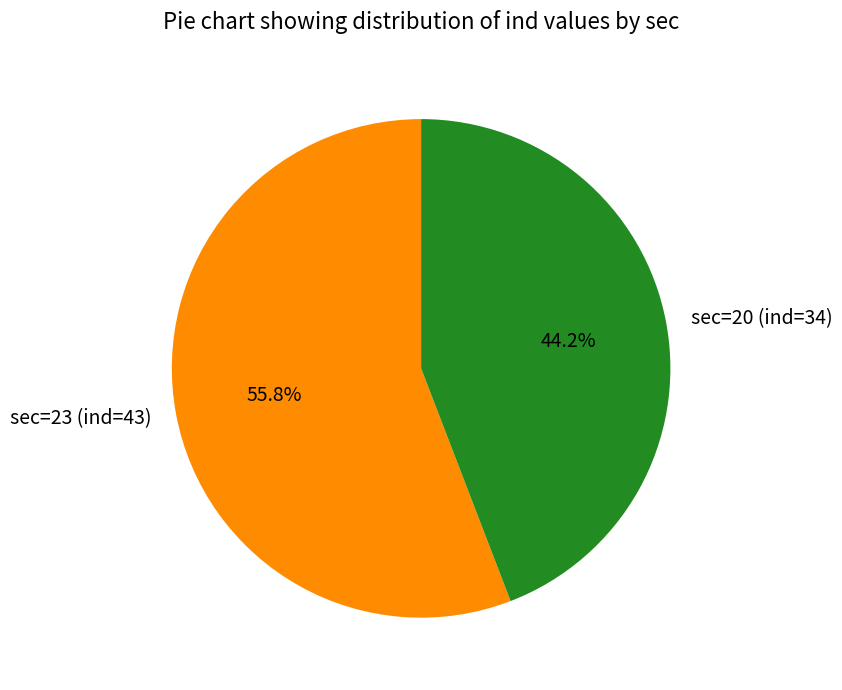

Is there a majority slice in this chart?

Yes